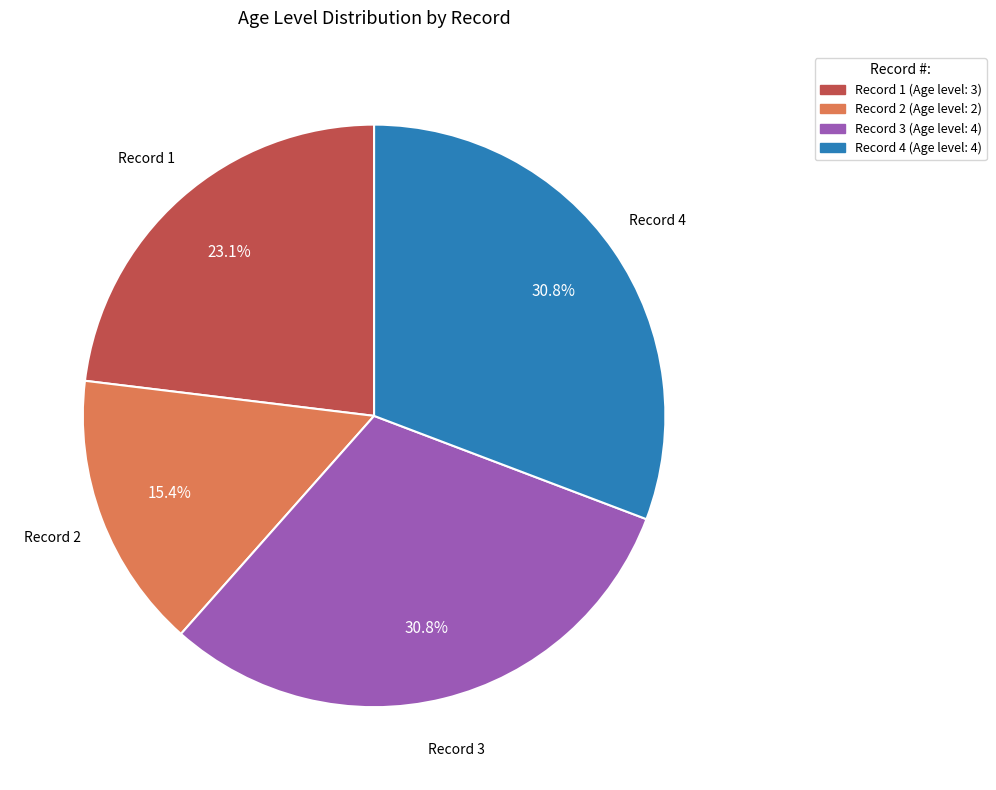

Is there any slice that represents more than half of the pie?

No